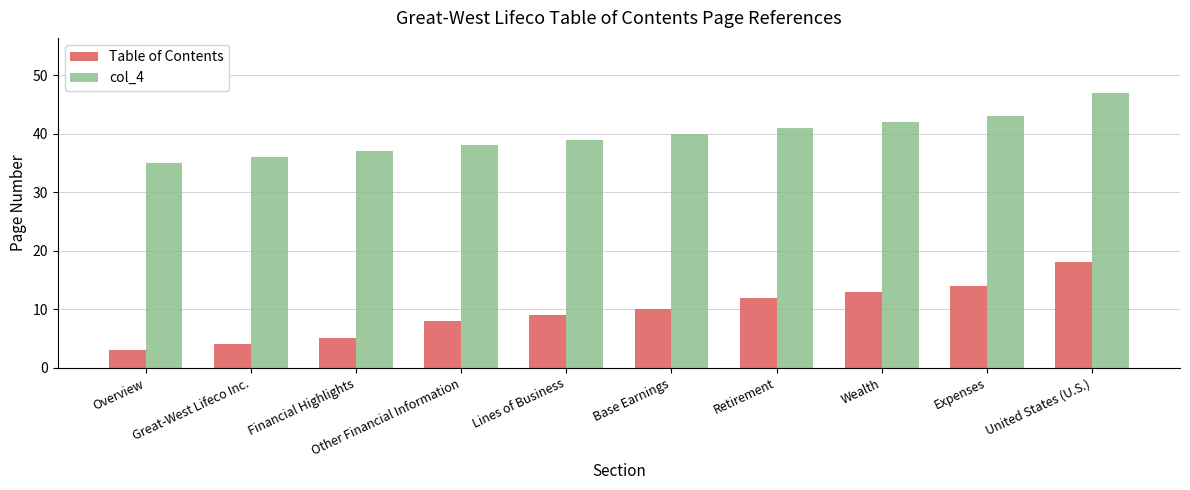

Where is col_4 nearest to the value 41?

Retirement